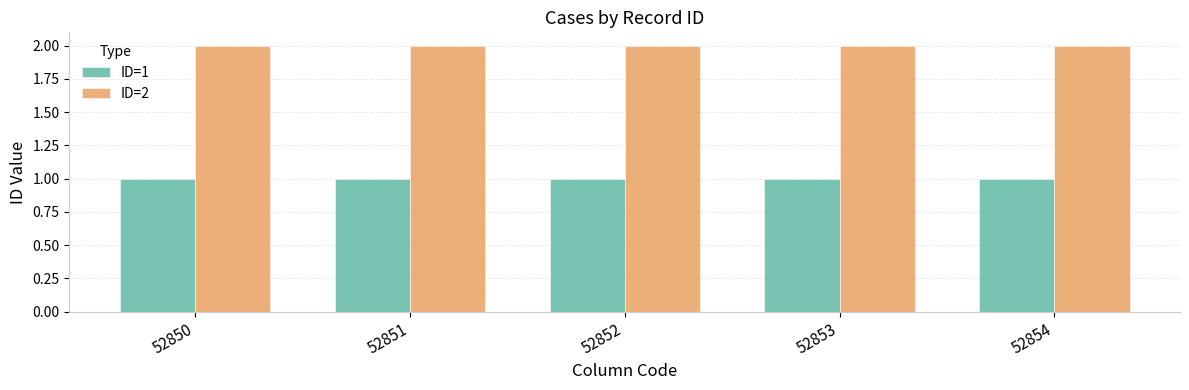

What are all the series names shown in the legend?

ID=1, ID=2